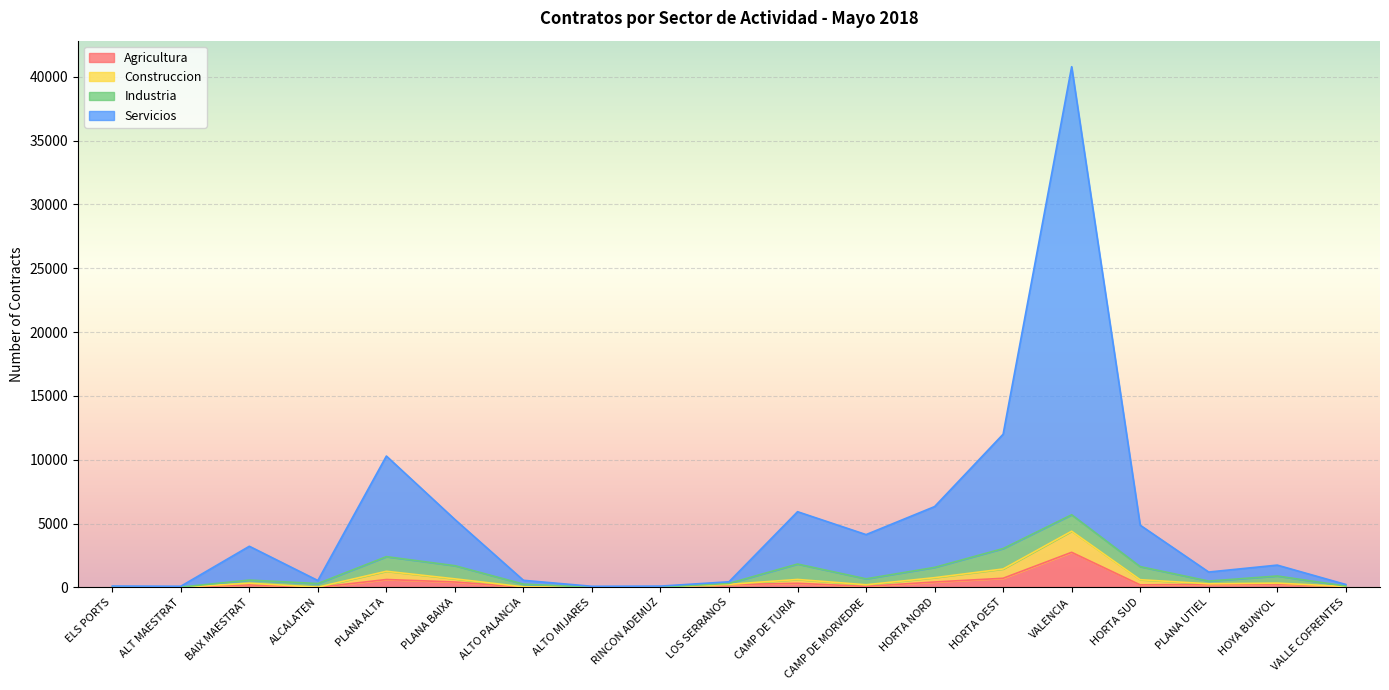

What is the total value across all series at VALENCIA?

40781